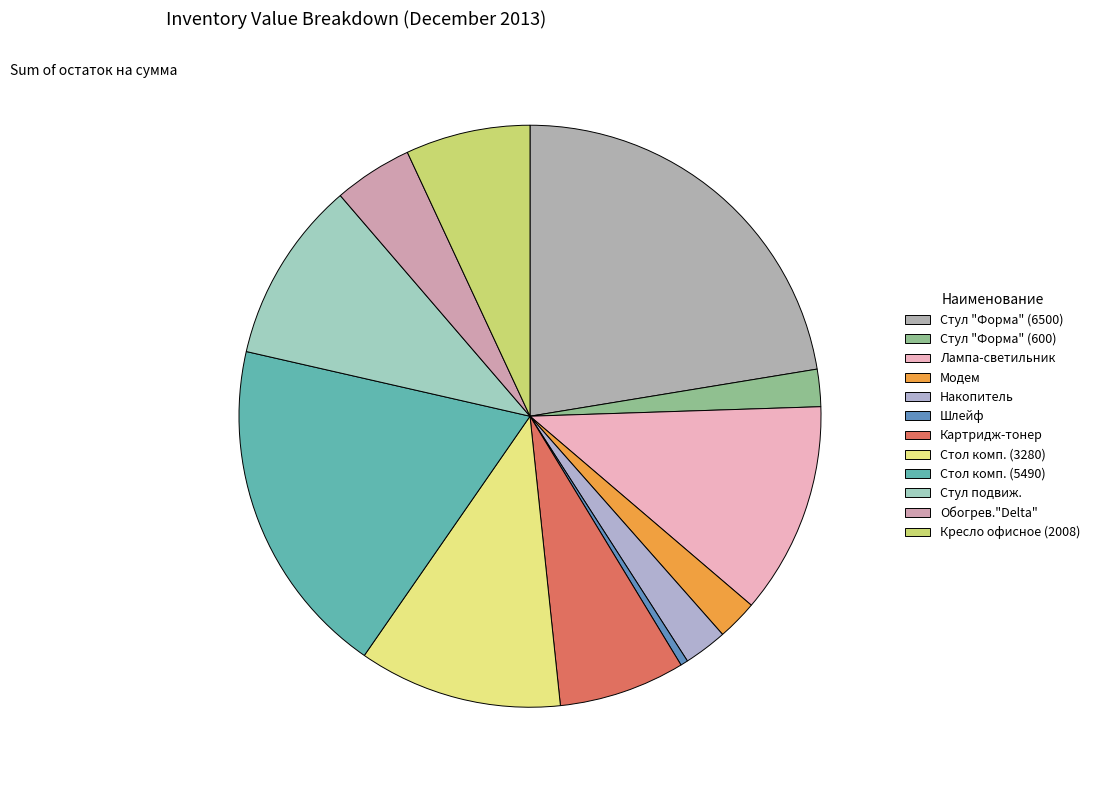

Which slice is the largest?

Стул "Форма" (6500)